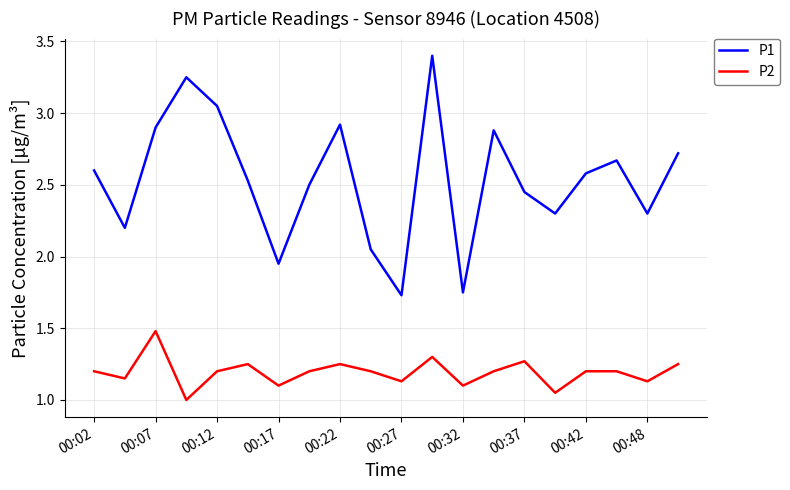

What is the difference between the maximum and minimum values in the P2 series?

0.5